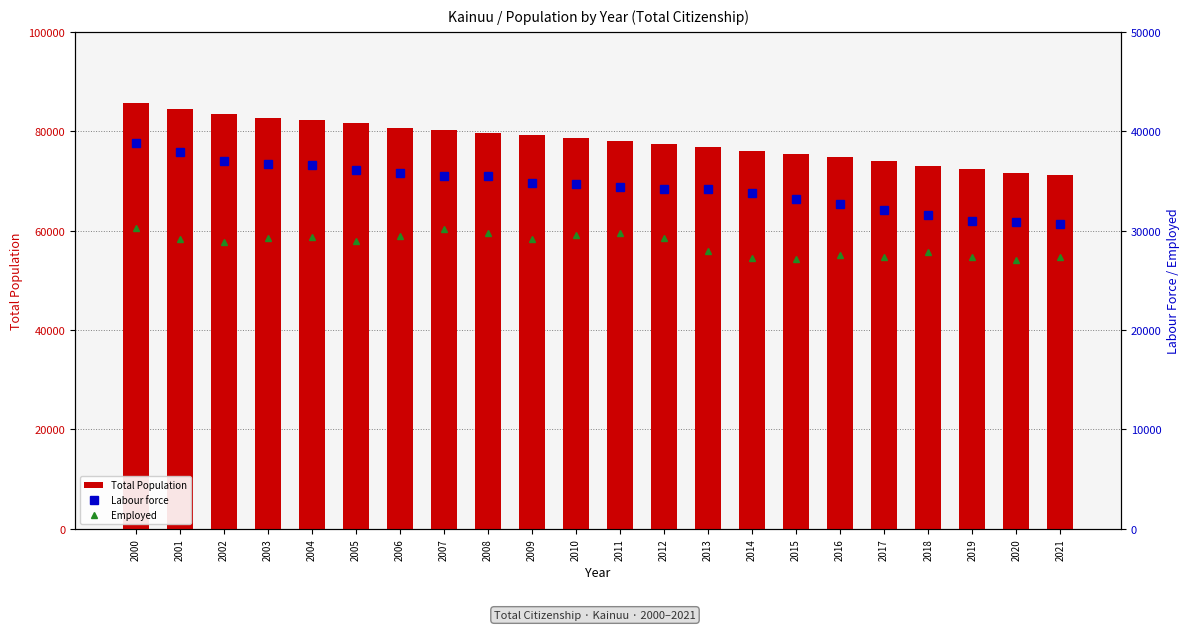

The value of Labour force at 2017 is 56302. True or false?

False